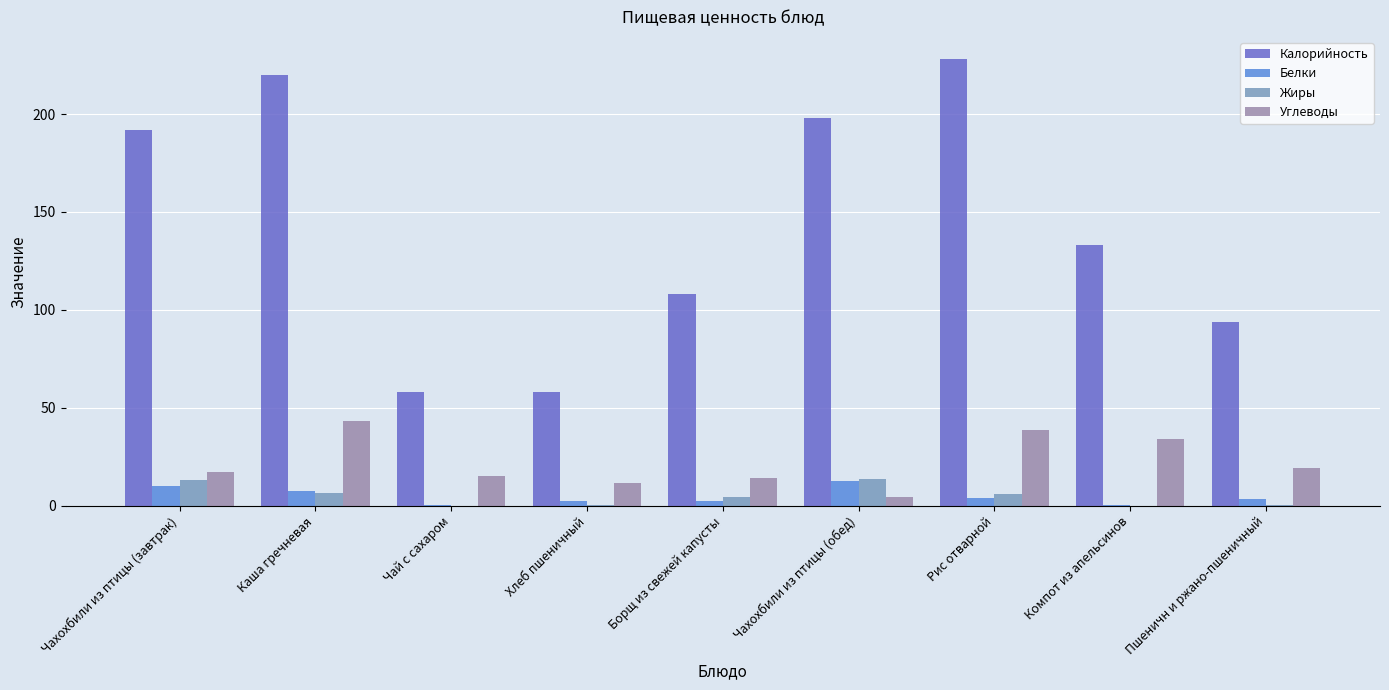

How many groups of bars are there?

9